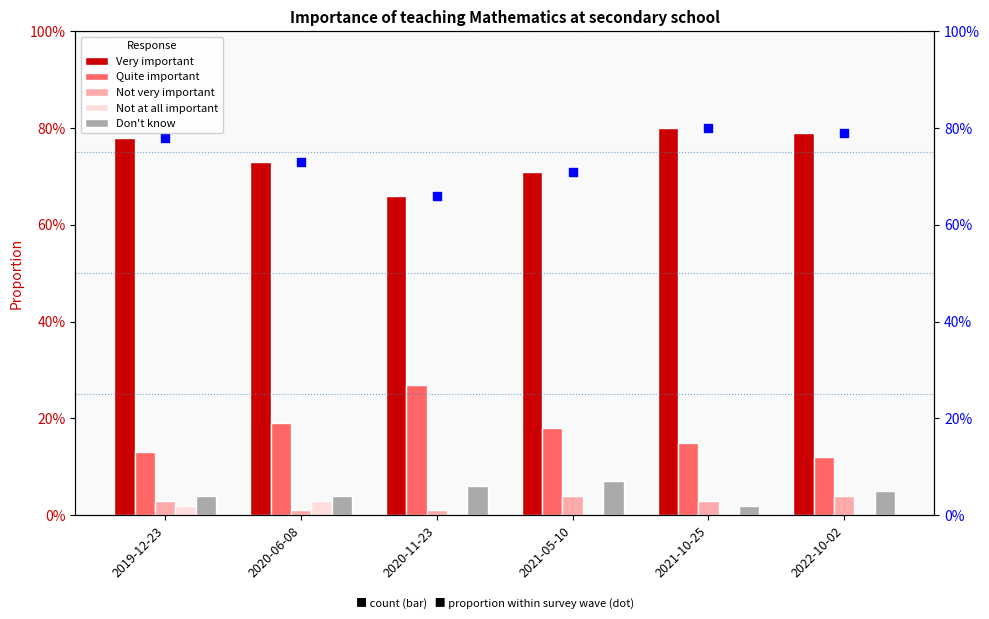

Which series has the largest total across all categories?

Very important